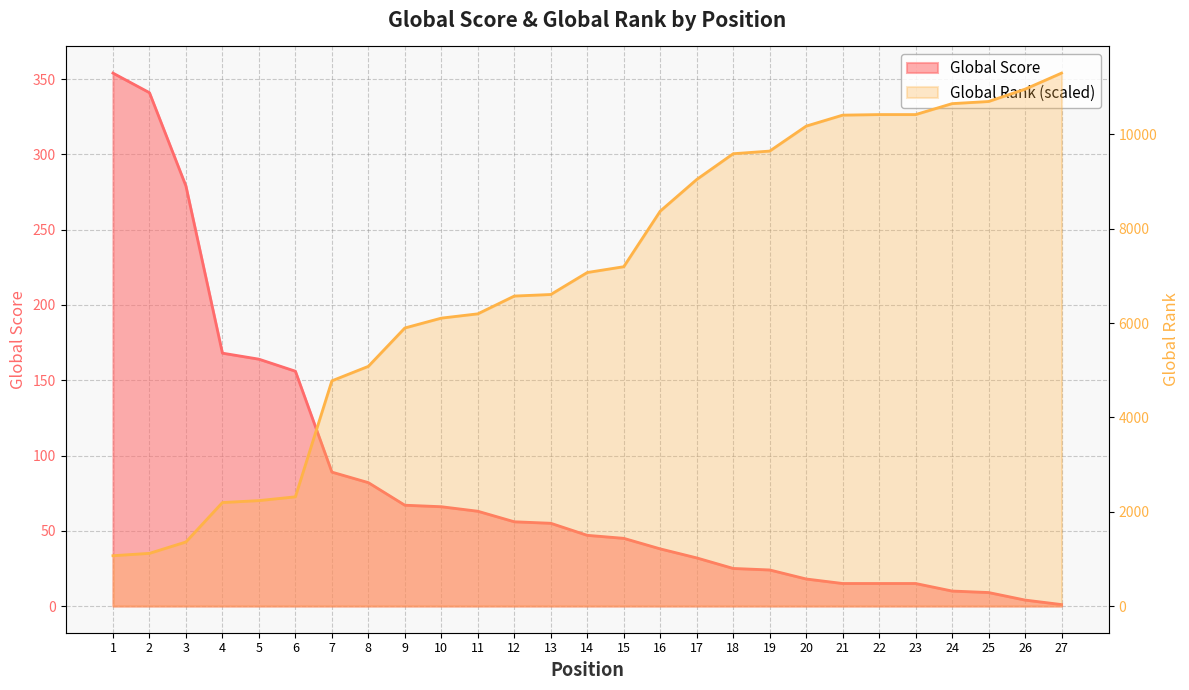

At 1, list the series in order from smallest to largest.

Global Score, Global Rank (scaled)